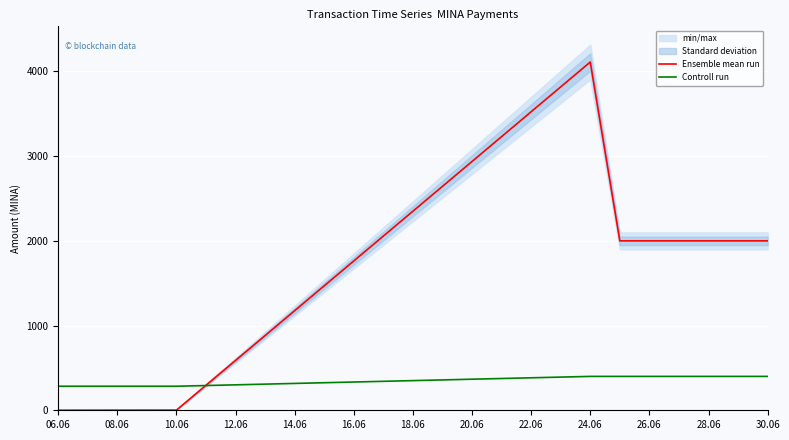

What is the difference between the maximum and minimum values in the Controll run series?

116.3